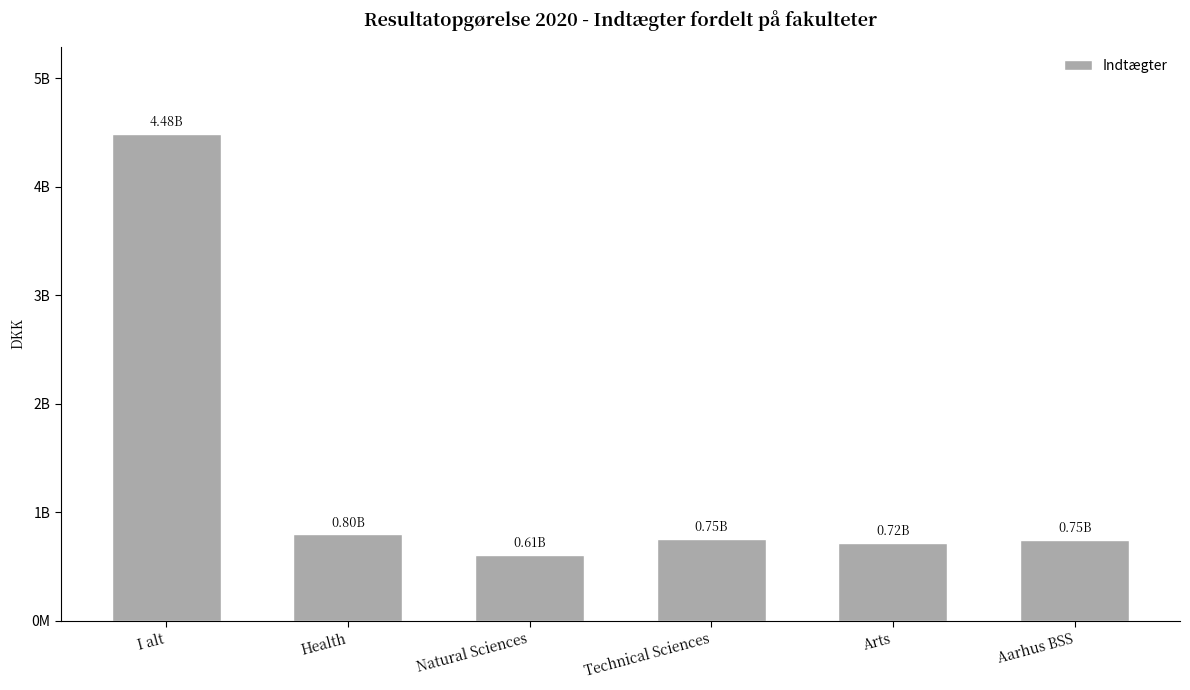

Are the bars horizontal?

No